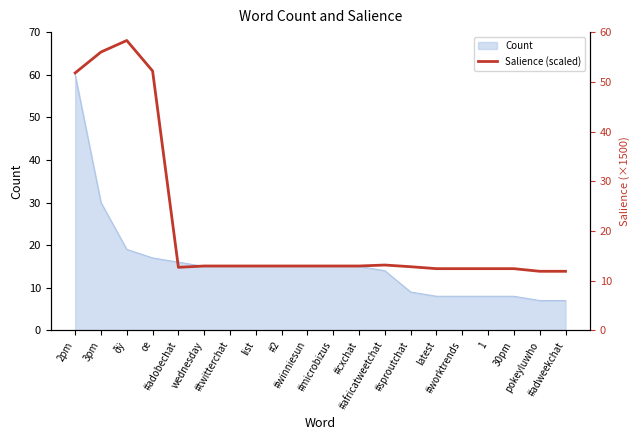

Which label corresponds to the smallest value in the chart?

pokeyluwho